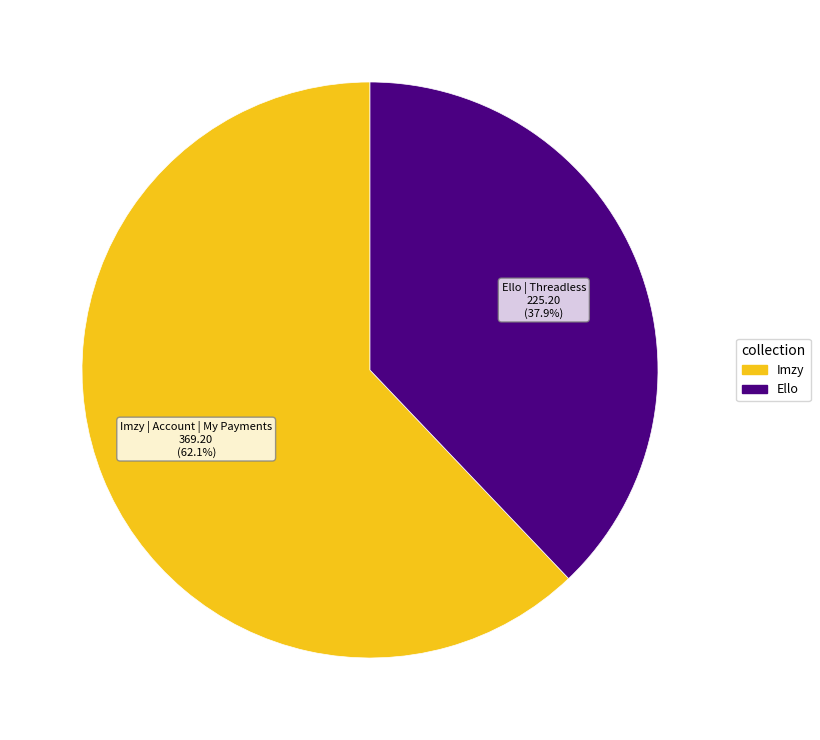

Is there a majority slice in this chart?

Yes